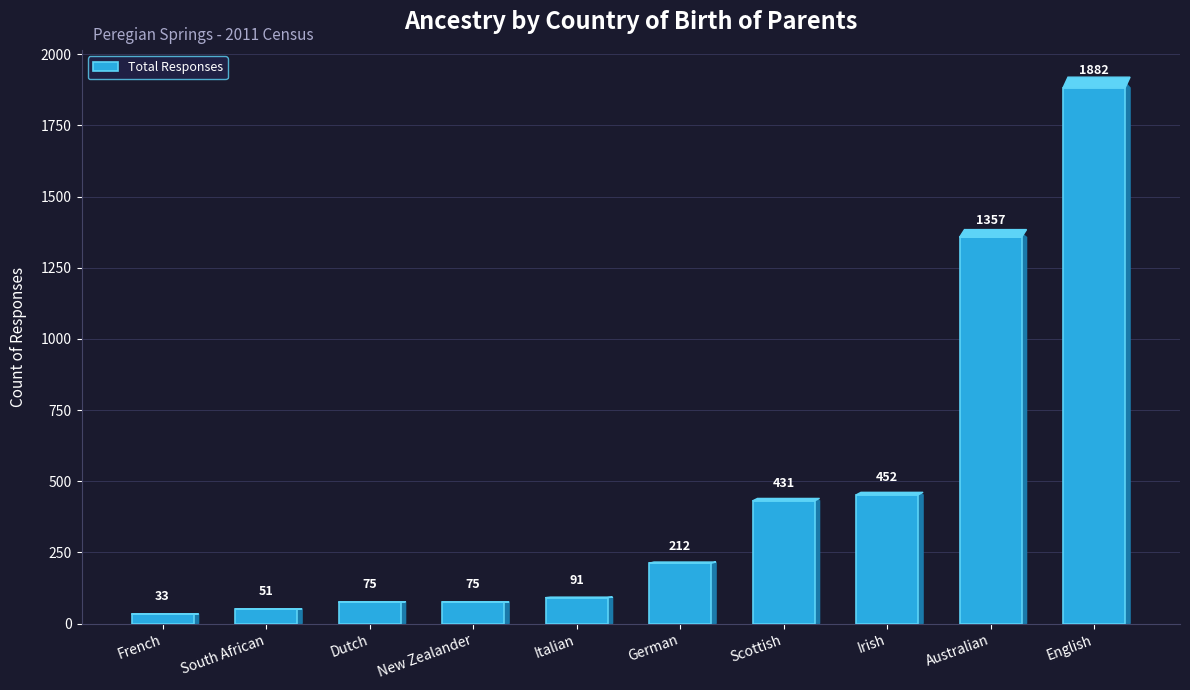

What is the average value?

466